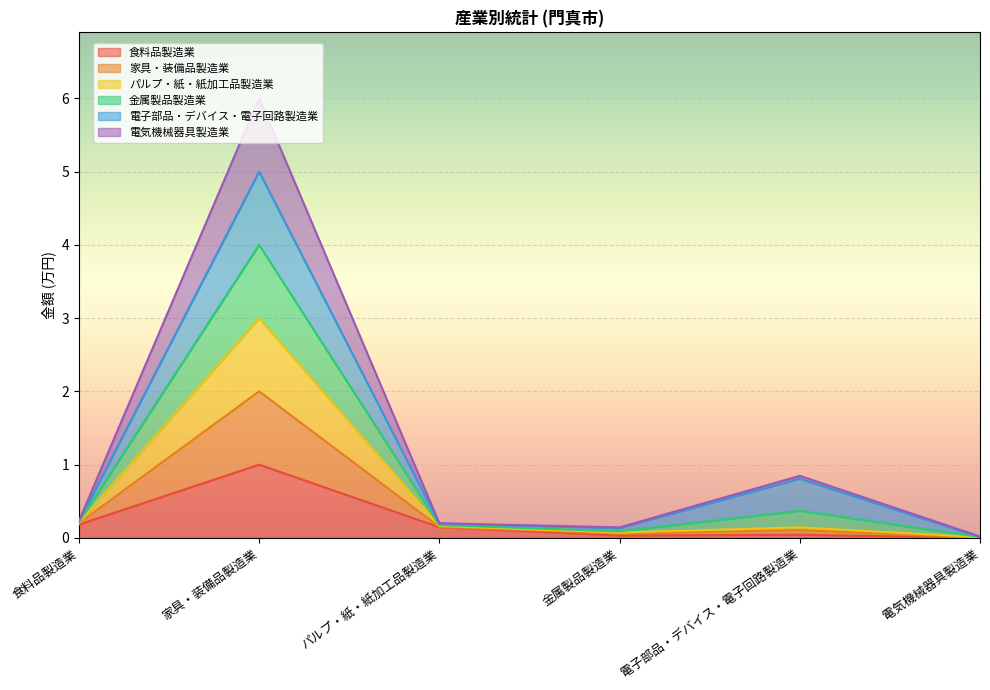

What is the label of the 3rd point from the right?

金属製品製造業